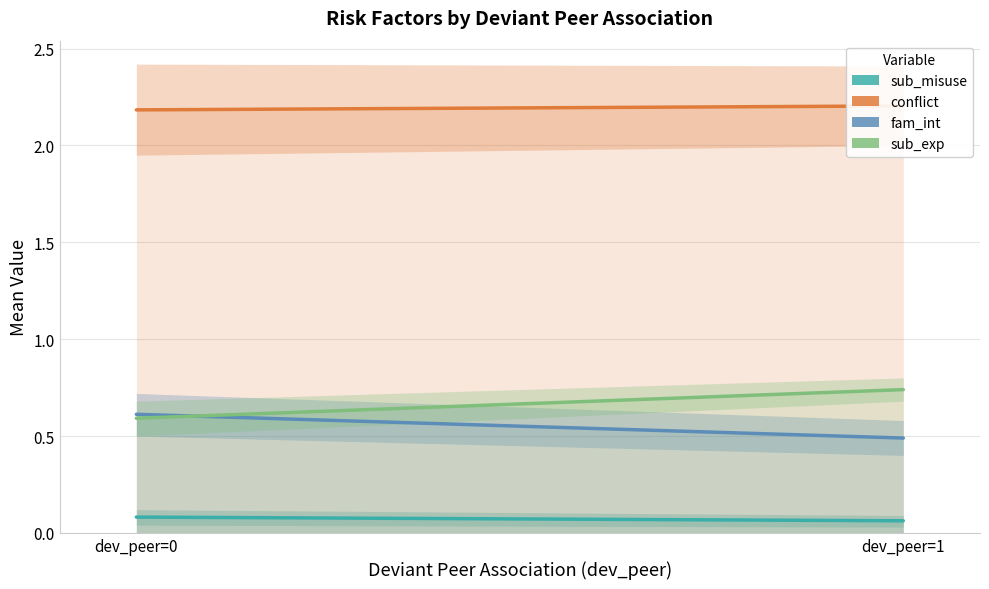

How many conflict values are between 2 and 3?

2